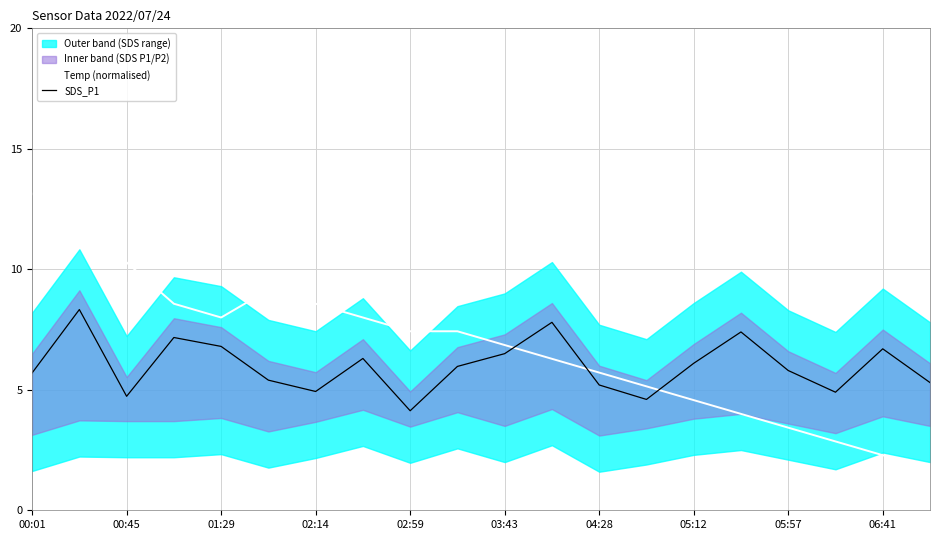

True or false: Temp (normalised) has a value of 10.0 at 04:28.

False